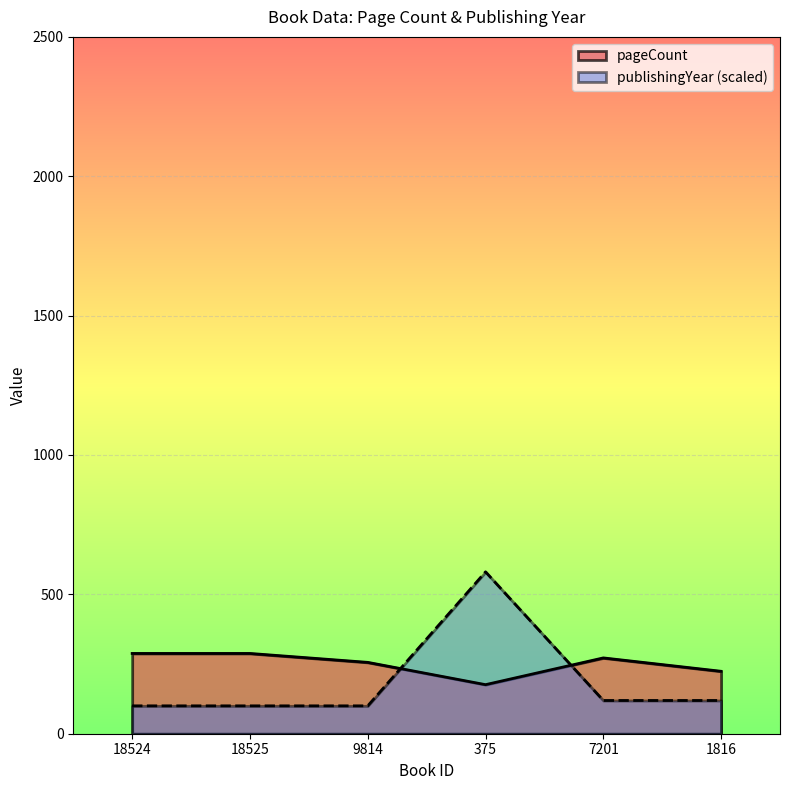

What is the label of the 5th point from the left?

7201